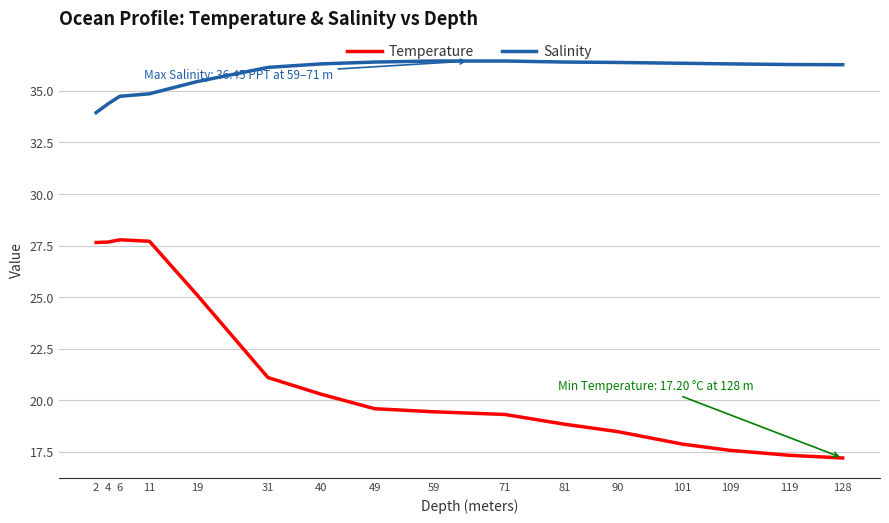

What is the difference between the Temperature values at 4 and 40?

7.4